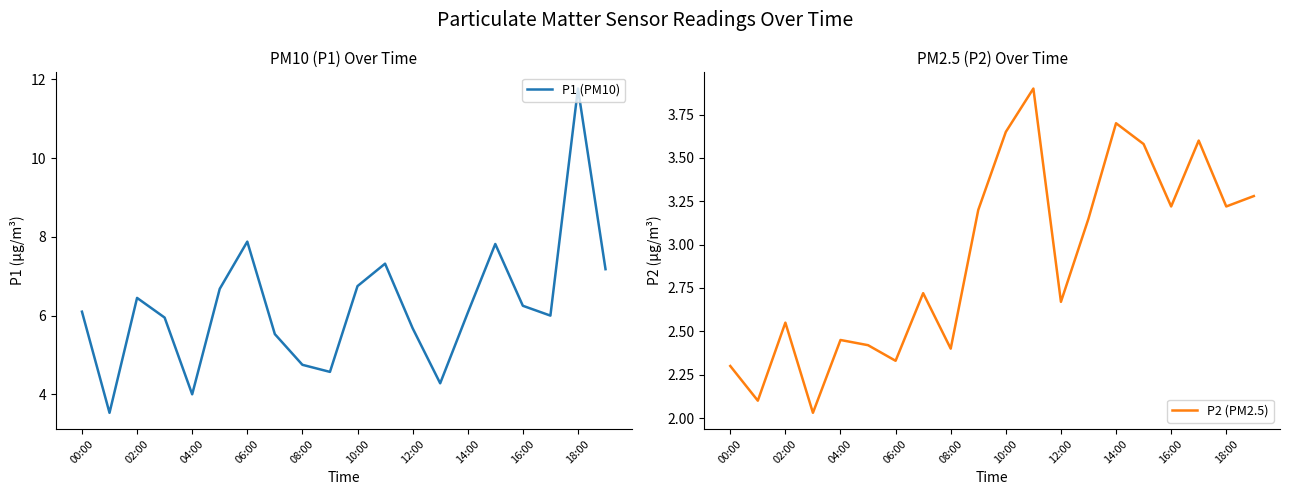

What is the difference between the maximum and minimum values in the P2 (PM2.5) series?

1.9